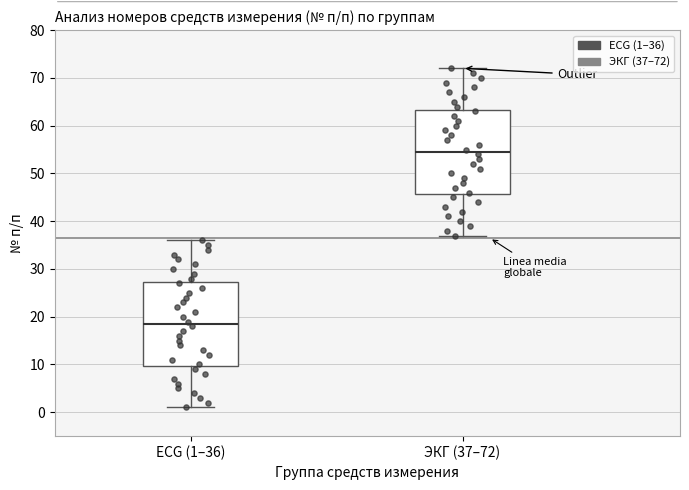

Which box has the lowest median line?

ECG (1–36)